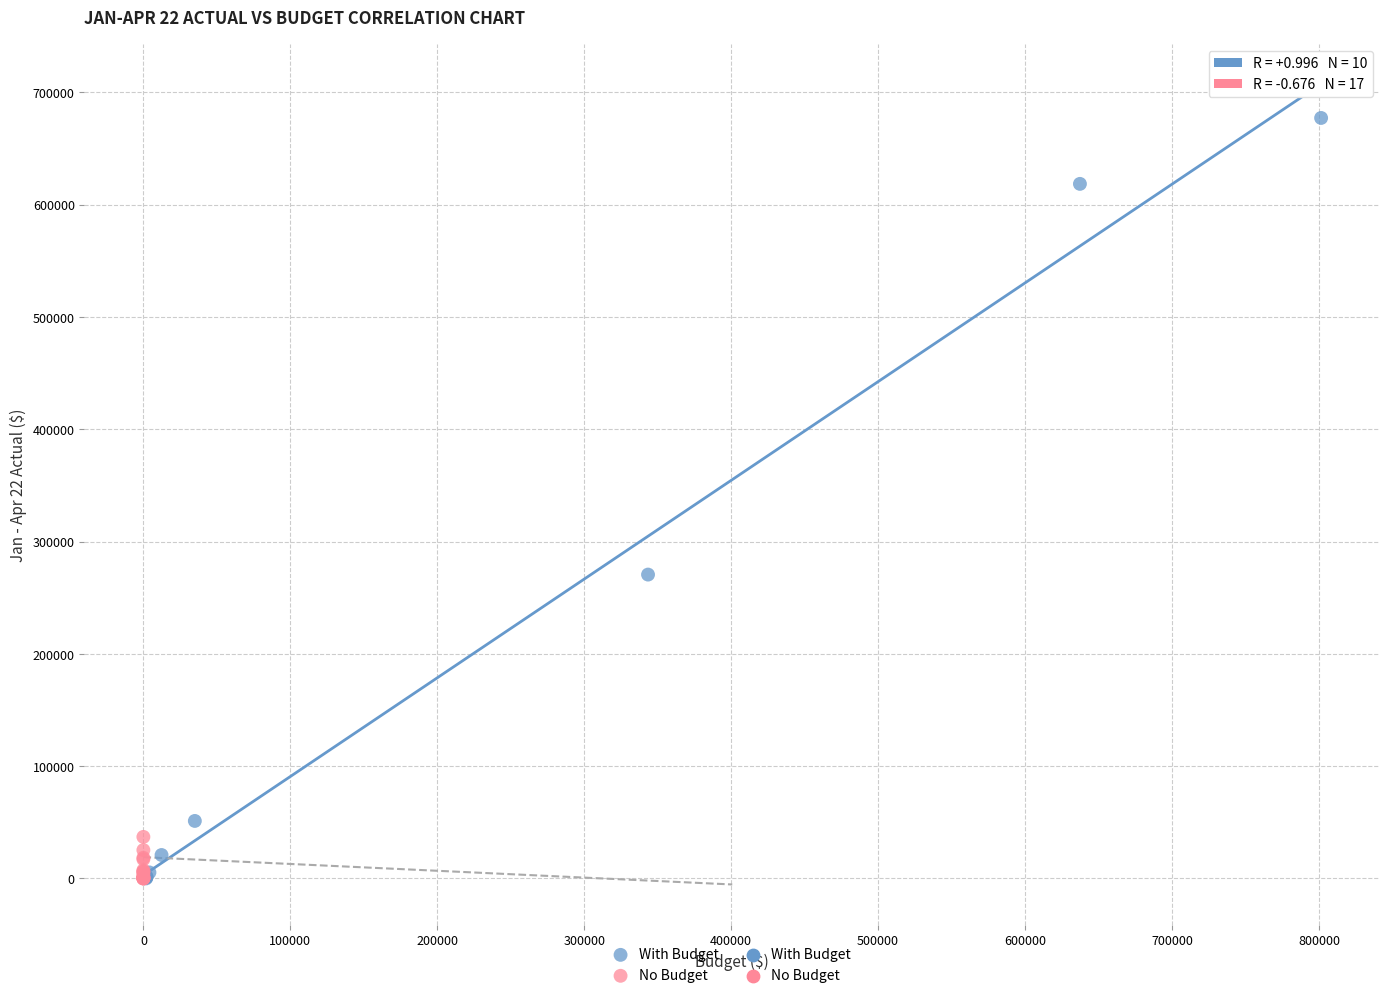

Which series has the largest Y range (max minus min)?

With Budget